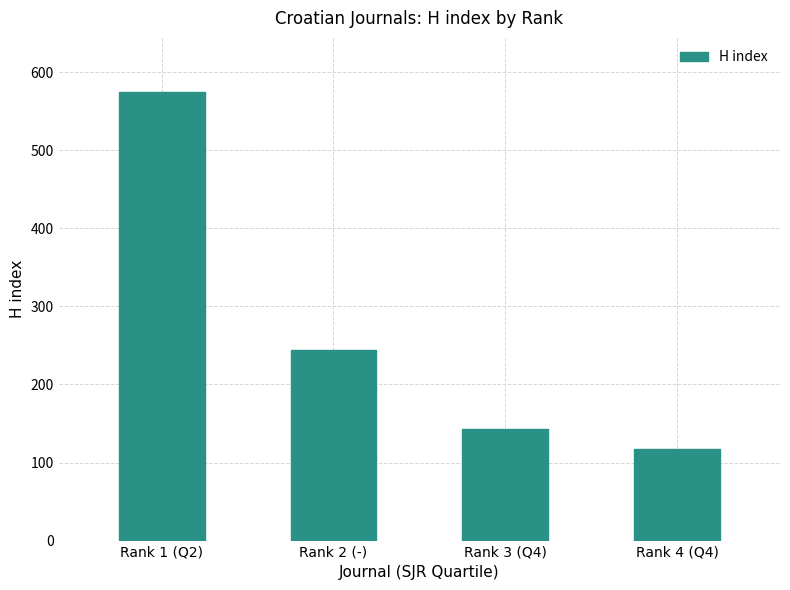

Rank the categories by value from lowest to highest.

Rank 4 (Q4), Rank 3 (Q4), Rank 2 (-), Rank 1 (Q2)